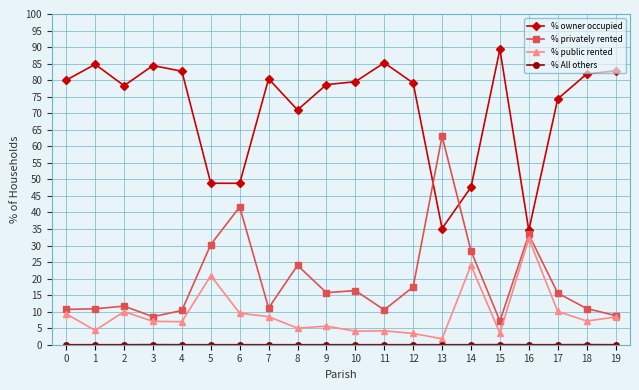

What is the average value of the % privately rented series?

19.3